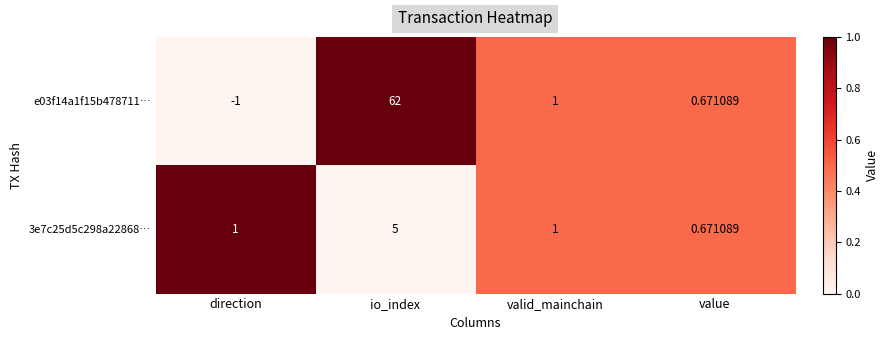

Is the value of 3e7c25d5c298a22868… at valid_mainchain greater than the value of e03f14a1f15b478711… at value?

Yes